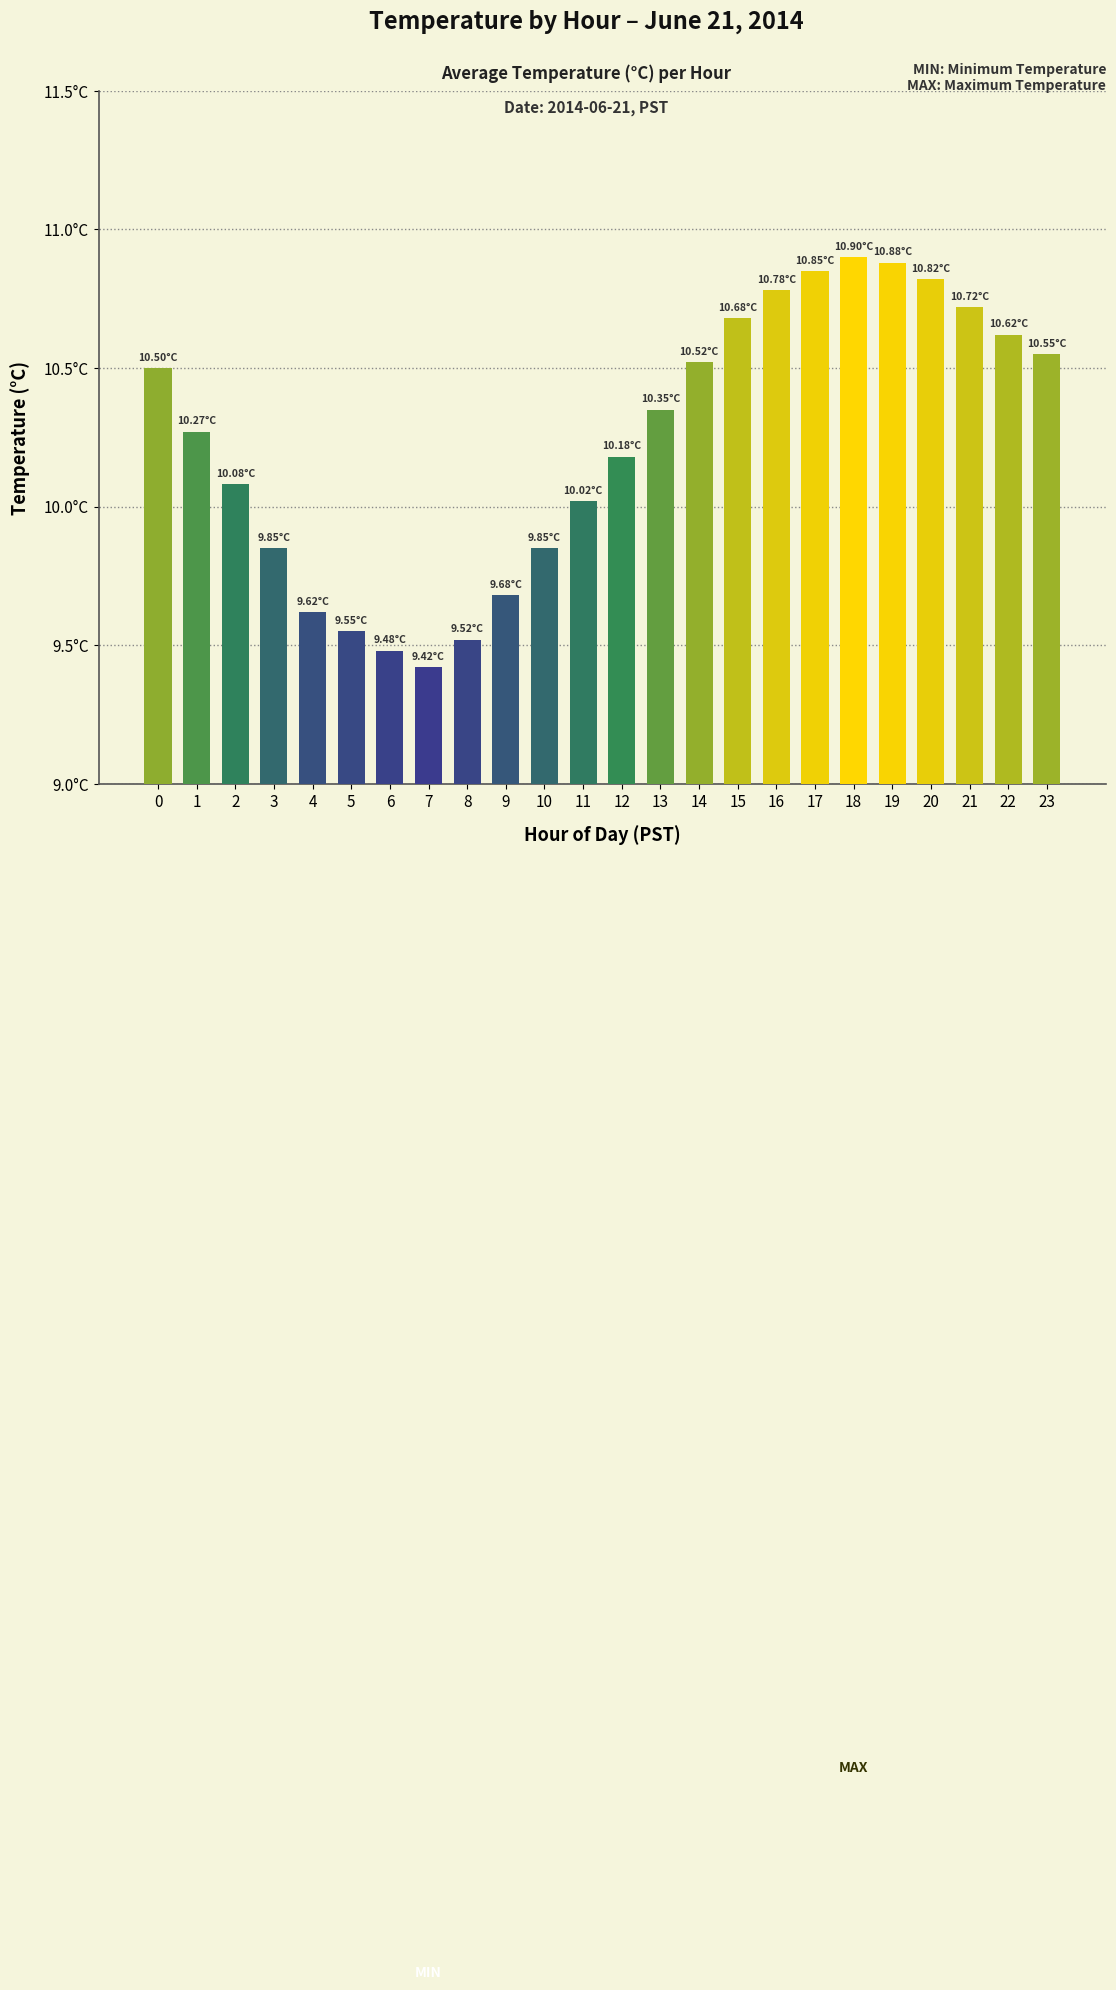

Are the bars horizontal?

No